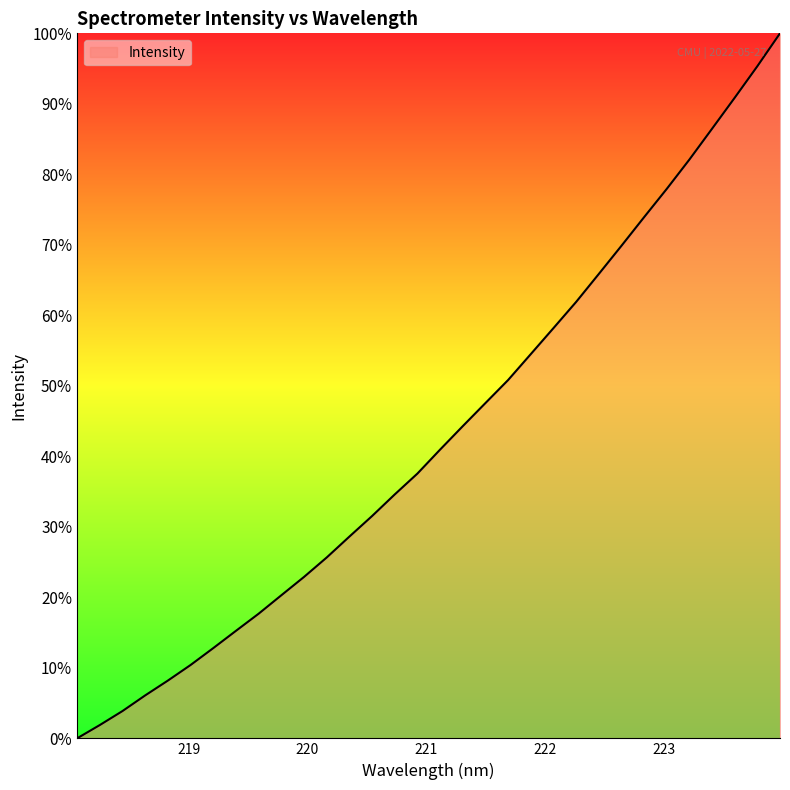

What is the maximum value shown in the chart?

100.0